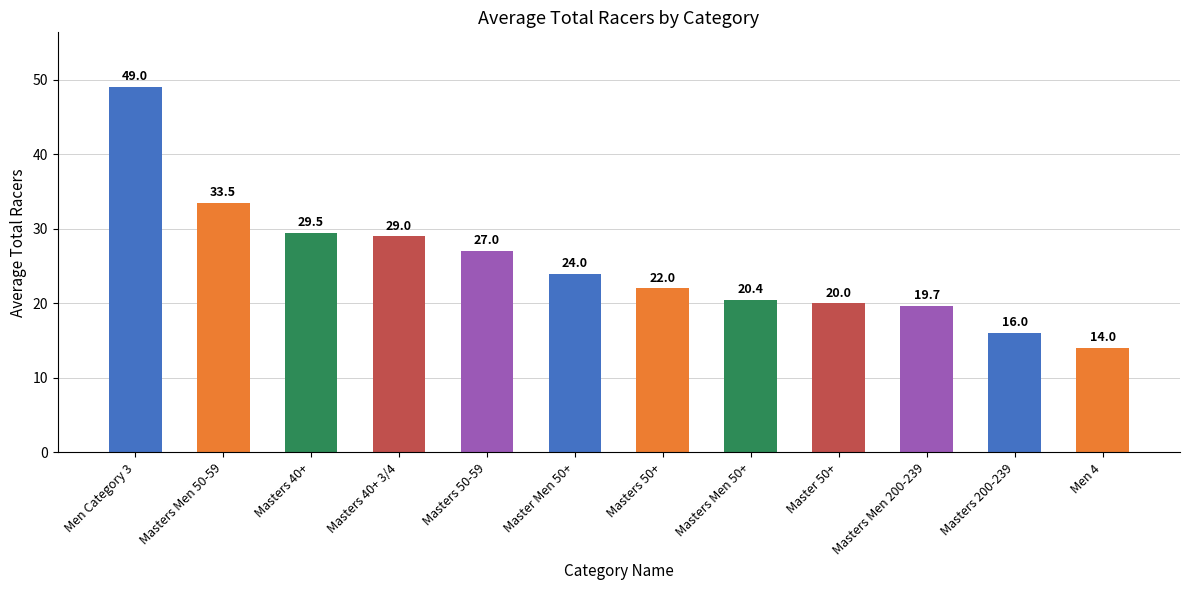

Rank the categories by value from lowest to highest.

Men 4, Masters 200-239, Masters Men 200-239, Master 50+, Masters Men 50+, Masters 50+, Master Men 50+, Masters 50-59, Masters 40+ 3/4, Masters 40+, Masters Men 50-59, Men Category 3